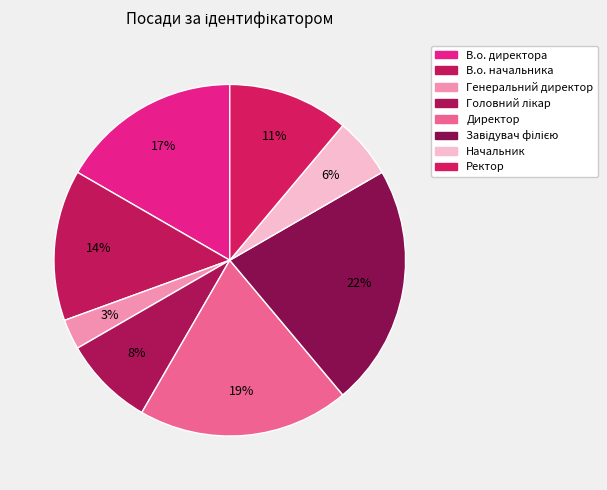

To the nearest percent, what is the difference between the largest and smallest slice percentages?

19%